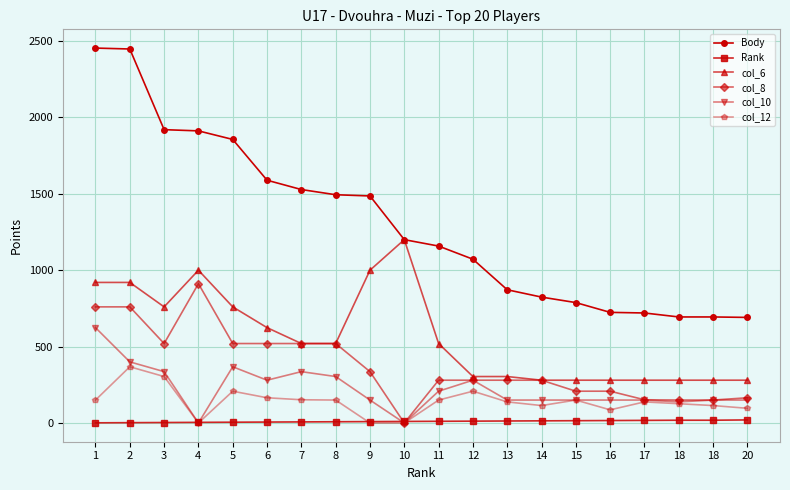

How many values in col_8 are above zero?

19